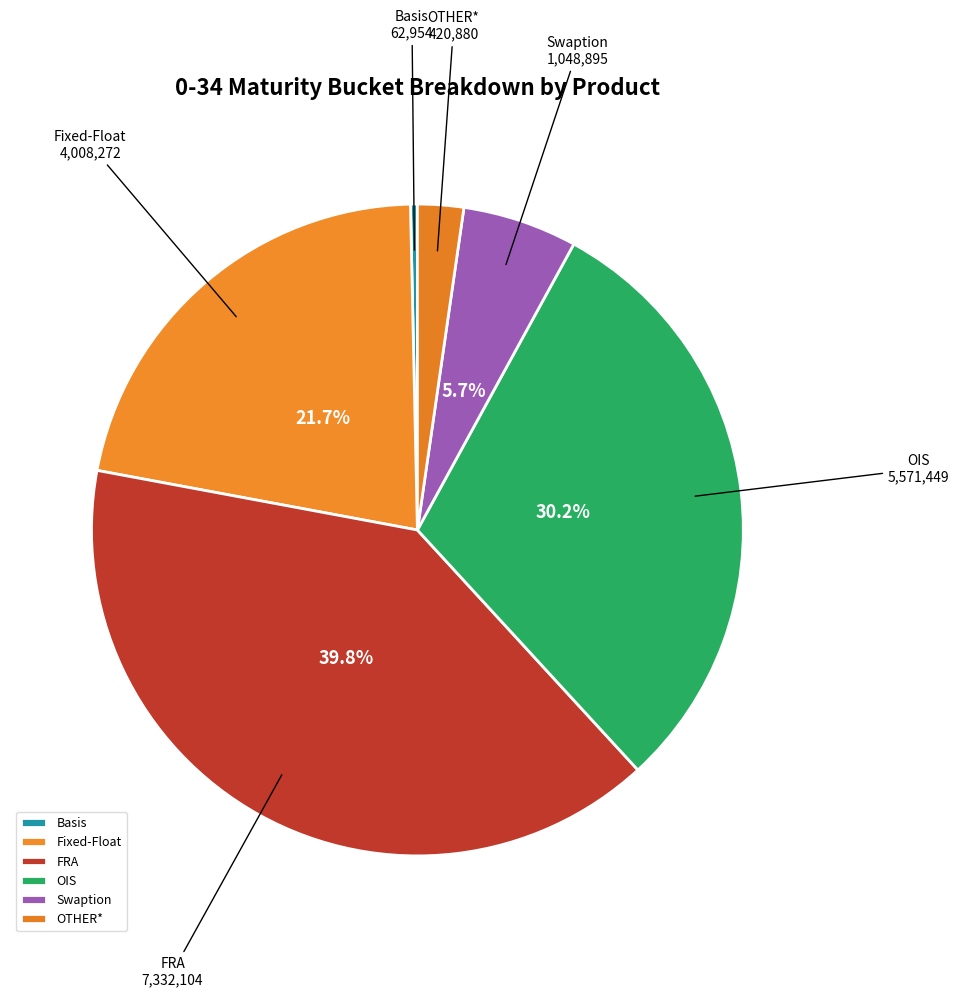

What portion of the pie excludes OIS?

69.8%